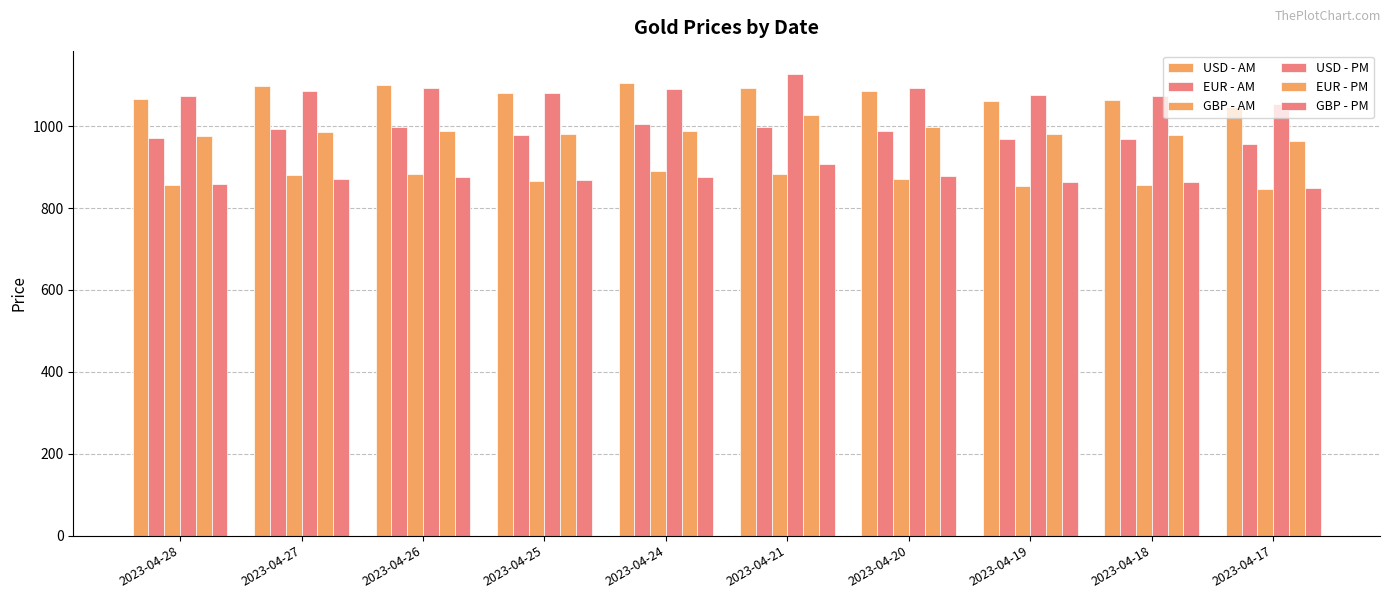

How many values in the USD - PM series are below 1085?

5